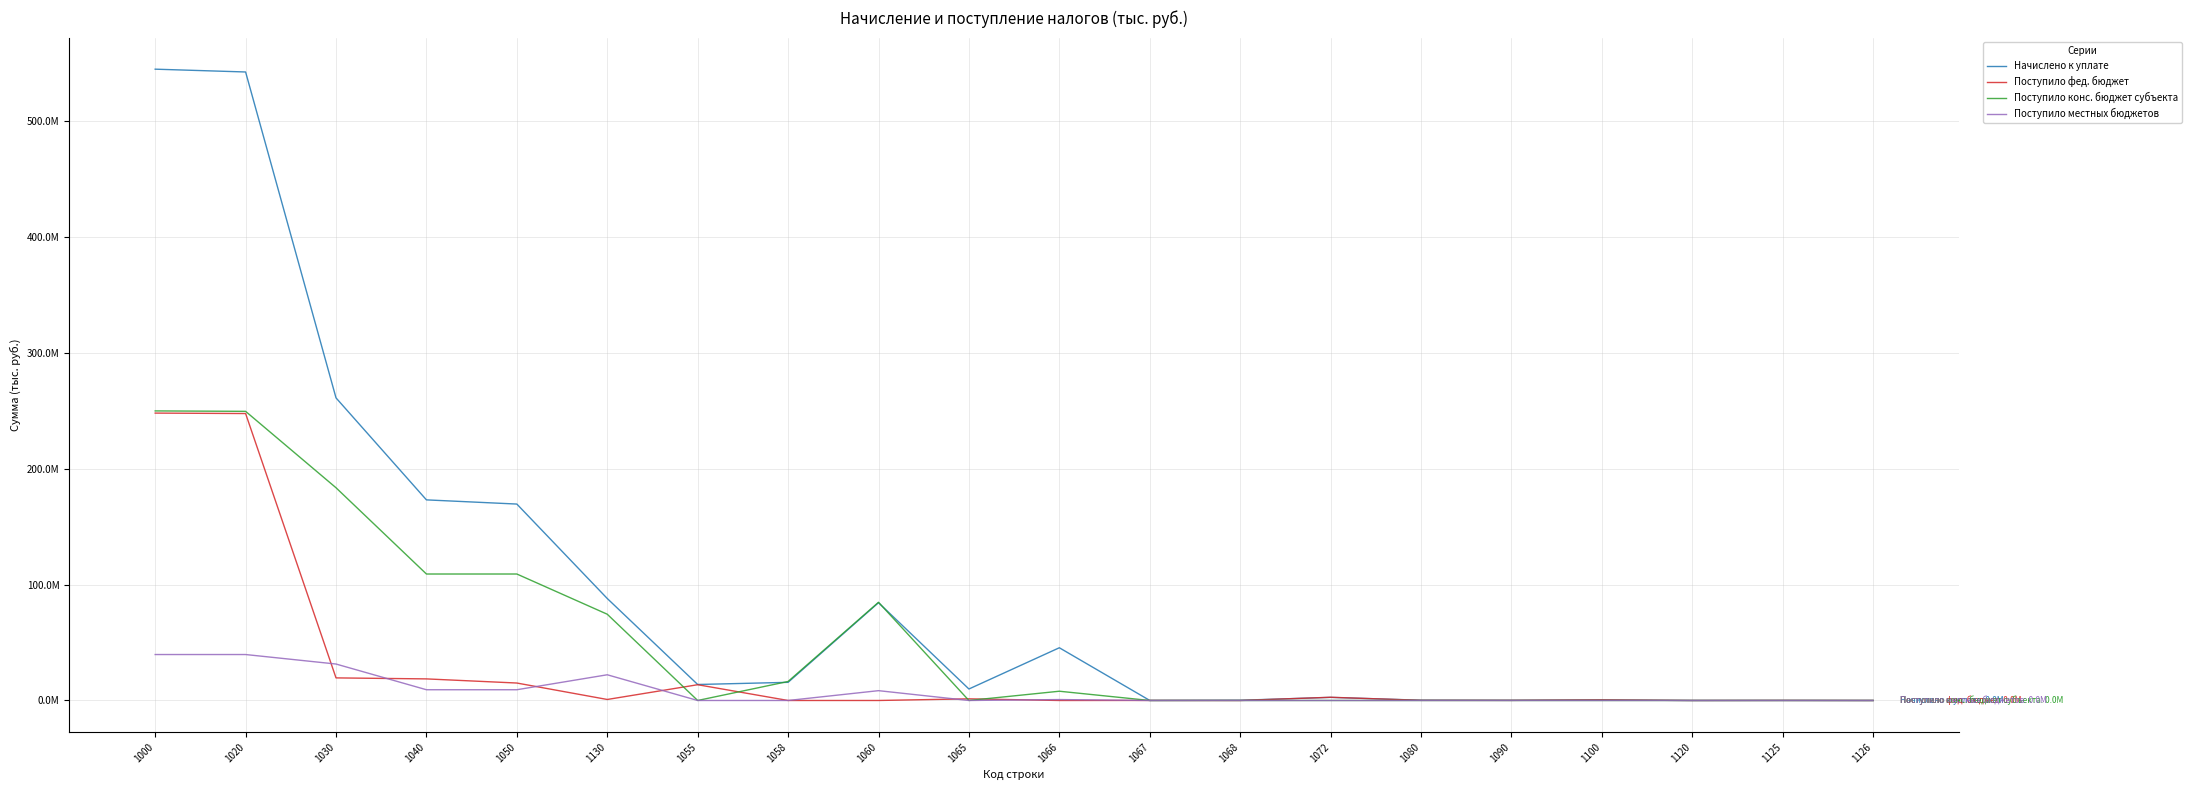

What are all the series names shown in the legend?

Начислено к уплате, Поступило фед. бюджет, Поступило конс. бюджет субъекта, Поступило местных бюджетов